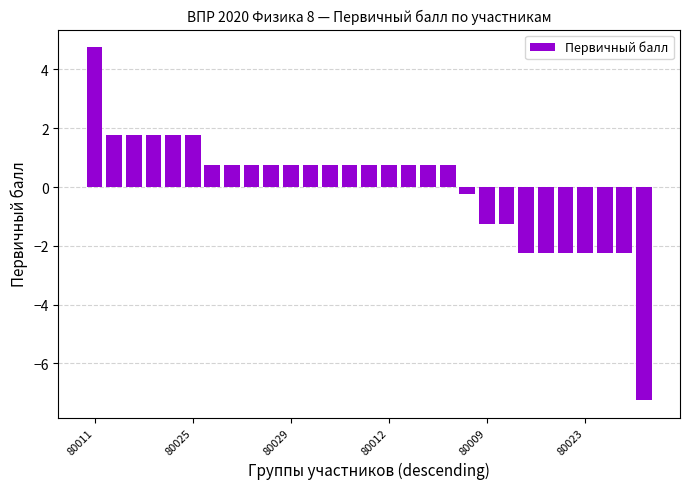

What is the difference between the maximum and minimum values?

12.0